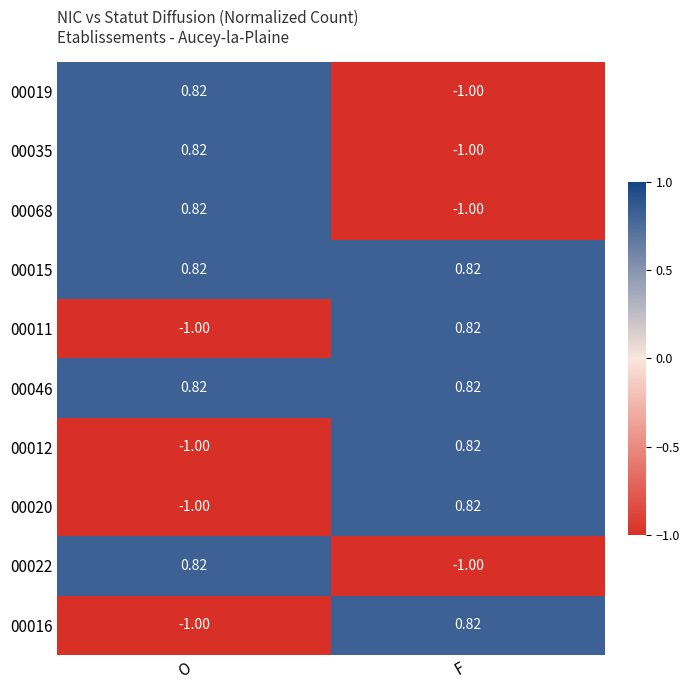

At which label does 00020 reach its minimum?

O